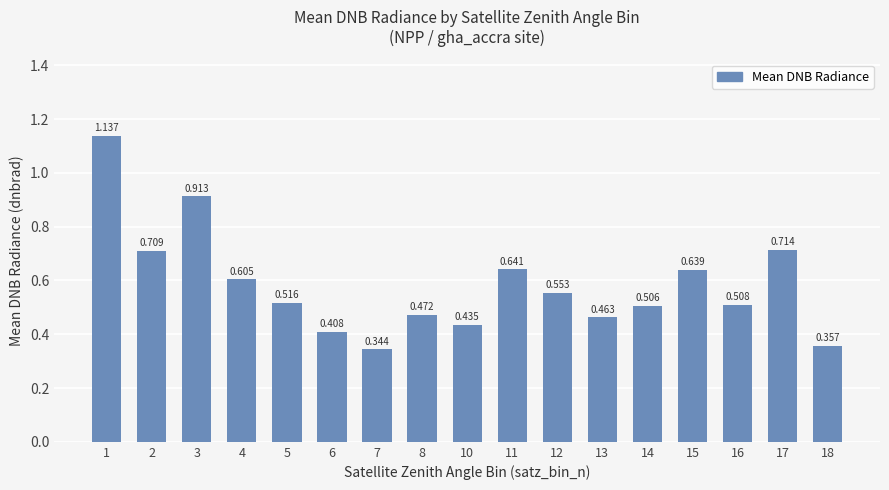

Rank the categories by value from highest to lowest.

1, 3, 17, 2, 11, 15, 4, 12, 5, 16, 14, 8, 13, 10, 6, 18, 7